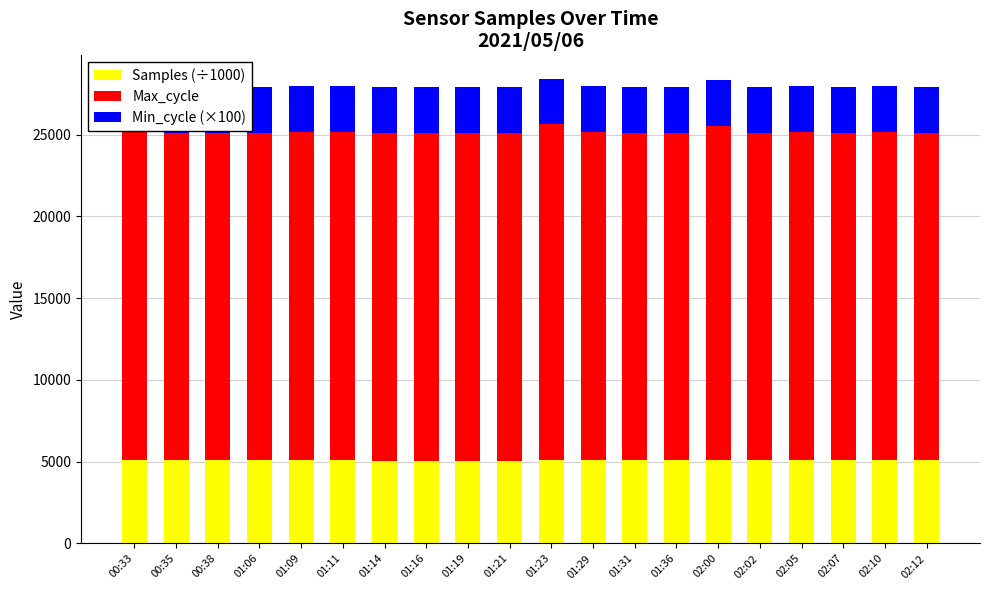

Rank the categories by Min_cycle (×100) value from lowest to highest.

00:33, 00:35, 00:38, 01:06, 01:09, 01:11, 01:14, 01:16, 01:19, 01:21, 01:23, 01:29, 01:31, 01:36, 02:00, 02:02, 02:05, 02:07, 02:10, 02:12